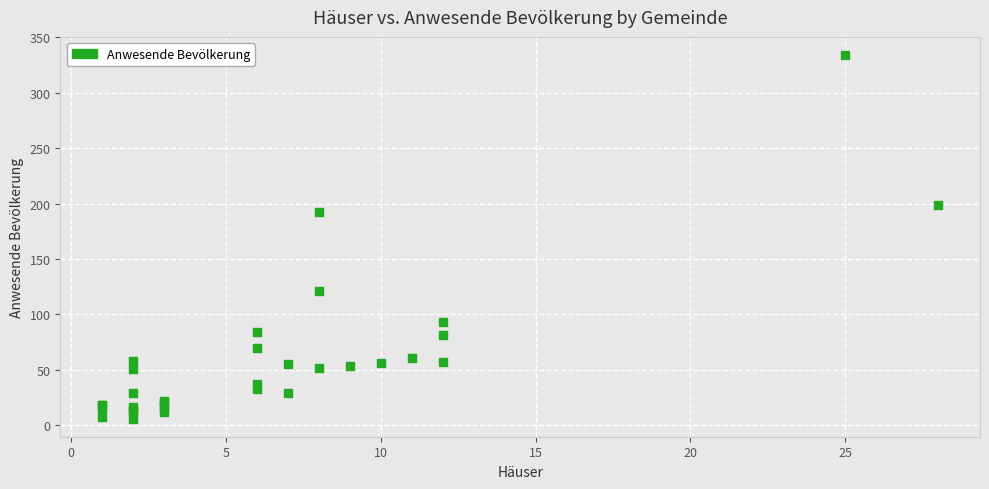

What Y value in the scatter plot is closest to 170?

192